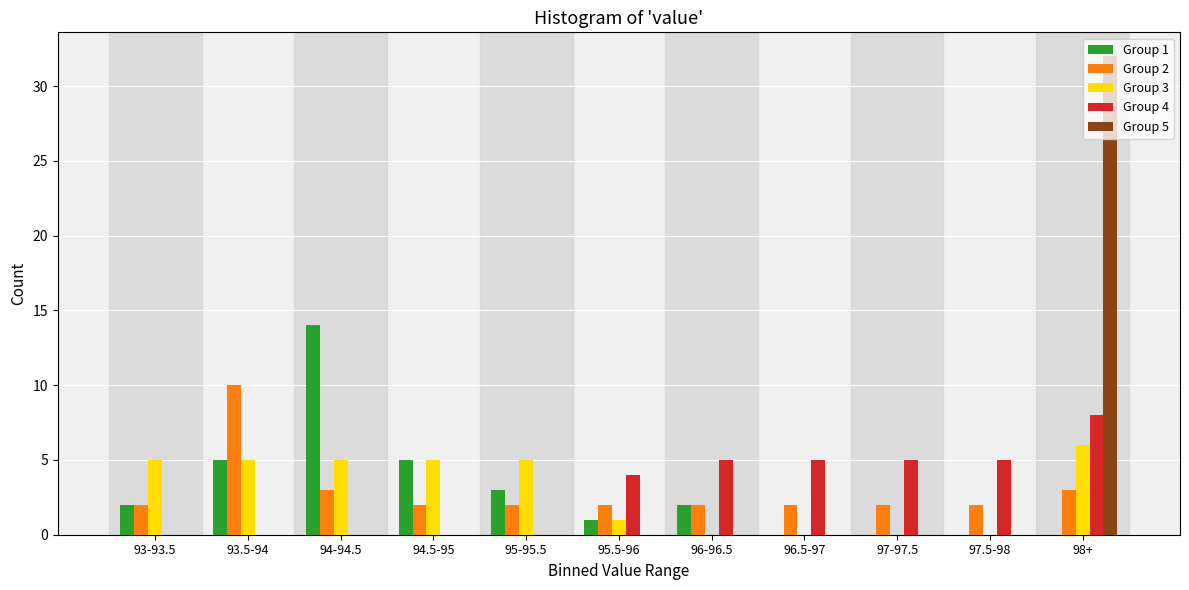

What is the total value across all series at 93-93.5?

9